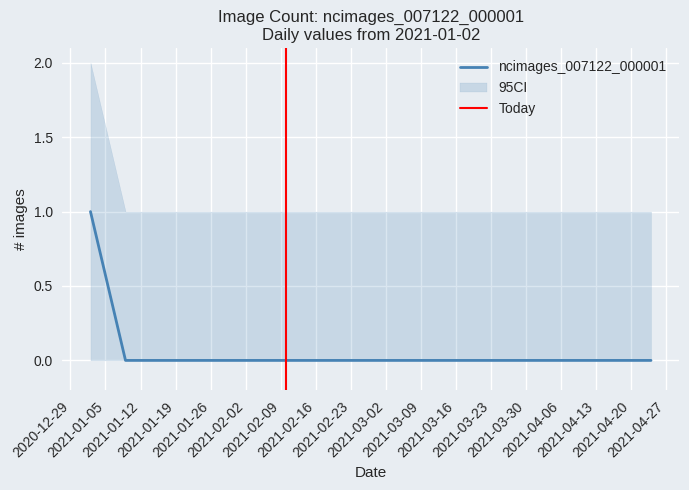

What is the label of the 11th point from the right?

2021-02-13